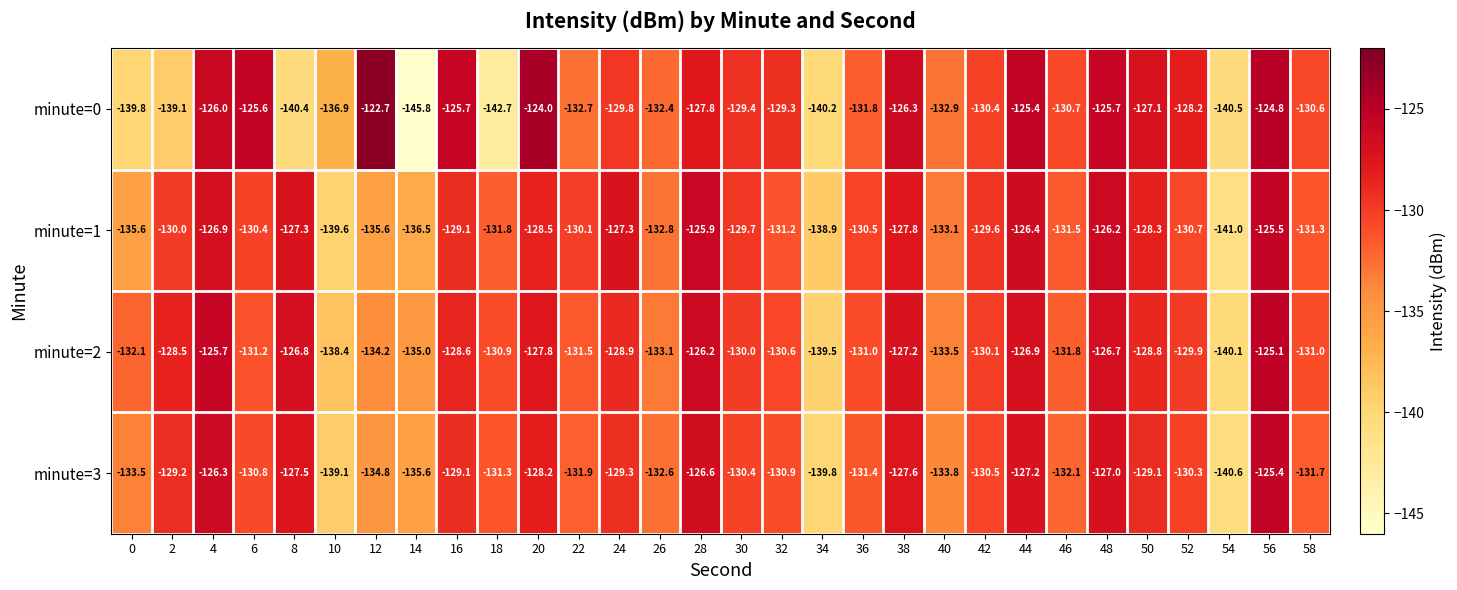

Which label corresponds to the smallest value in the chart?

14